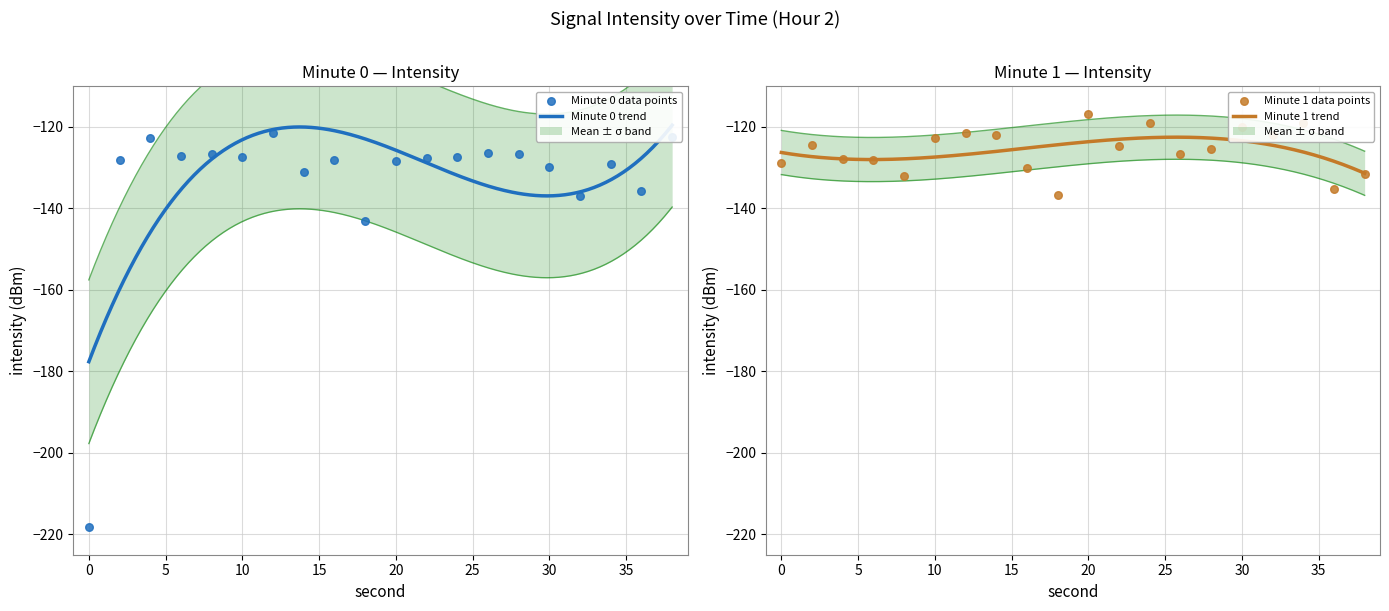

Which series has the largest Y range (max minus min)?

Minute 0